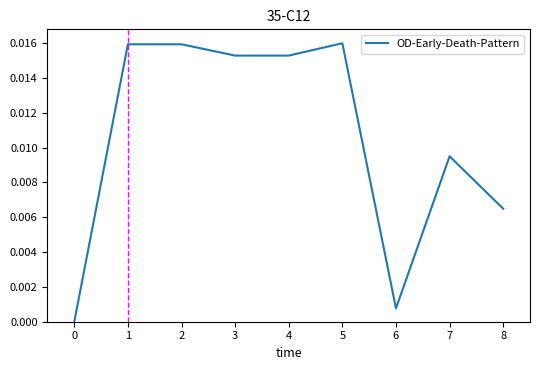

True or false: the data shows 0.0 at 6.

True